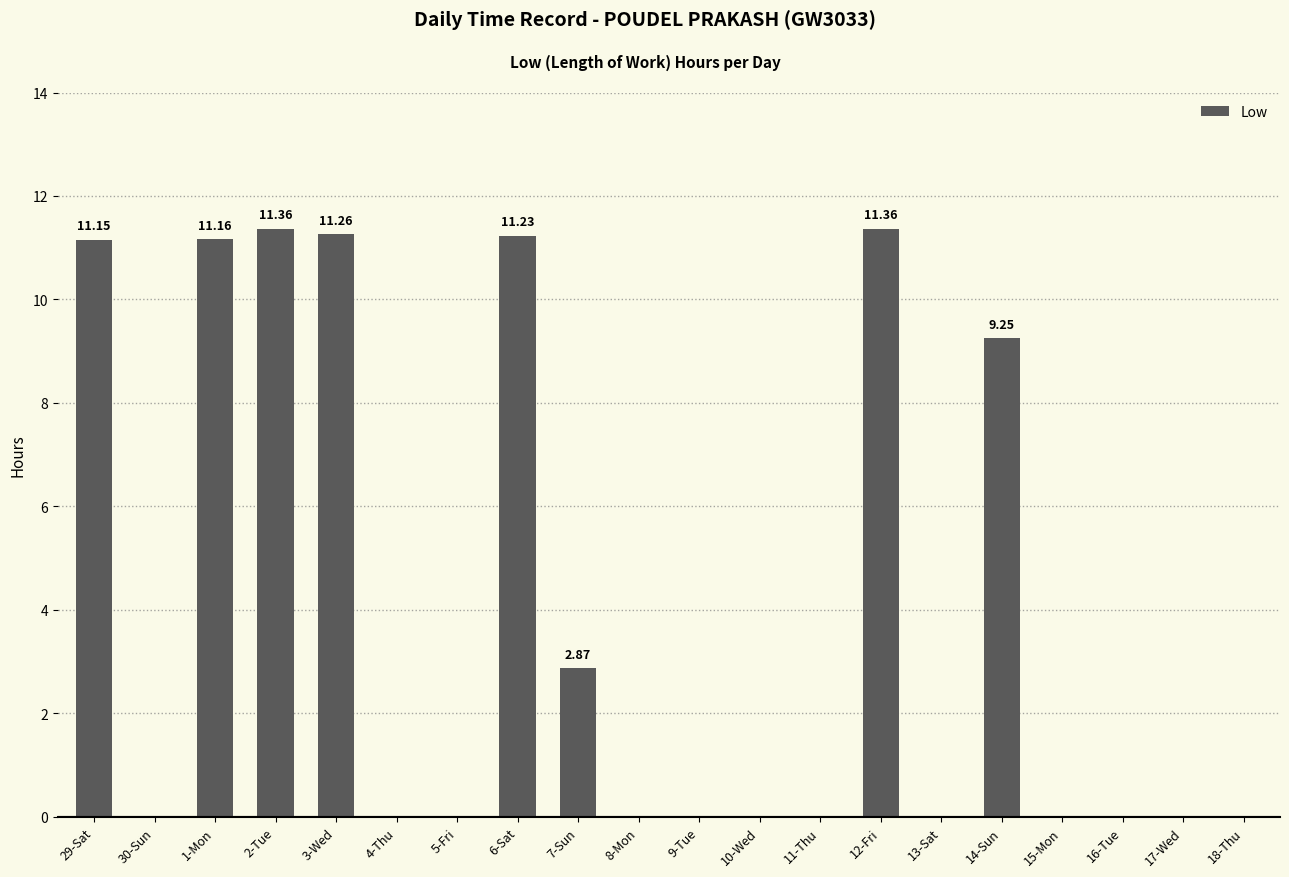

What is the average value?

4.0